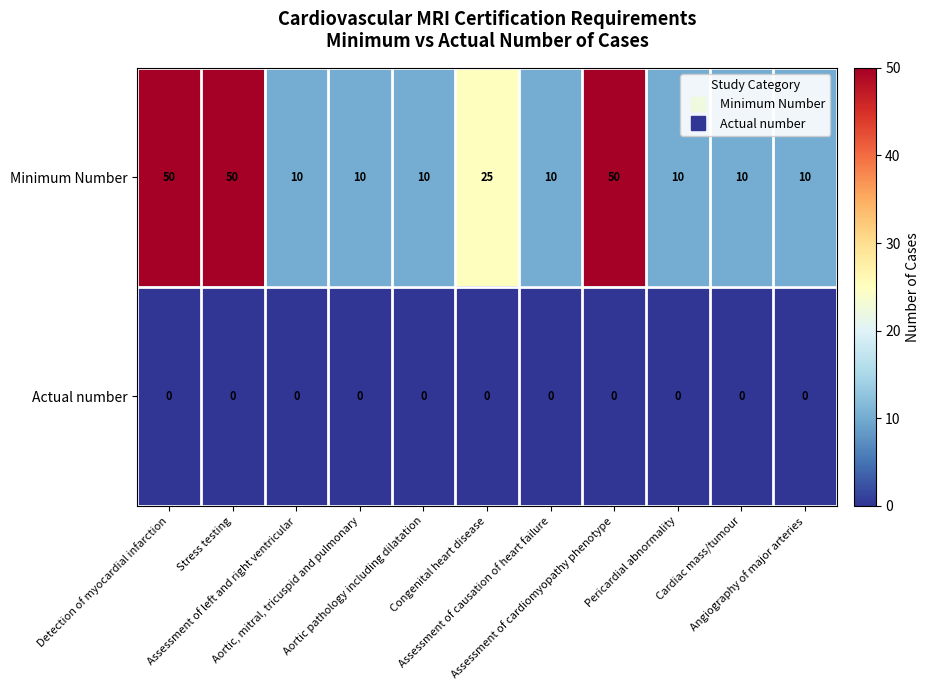

Which series has the largest range (max minus min)?

Minimum Number